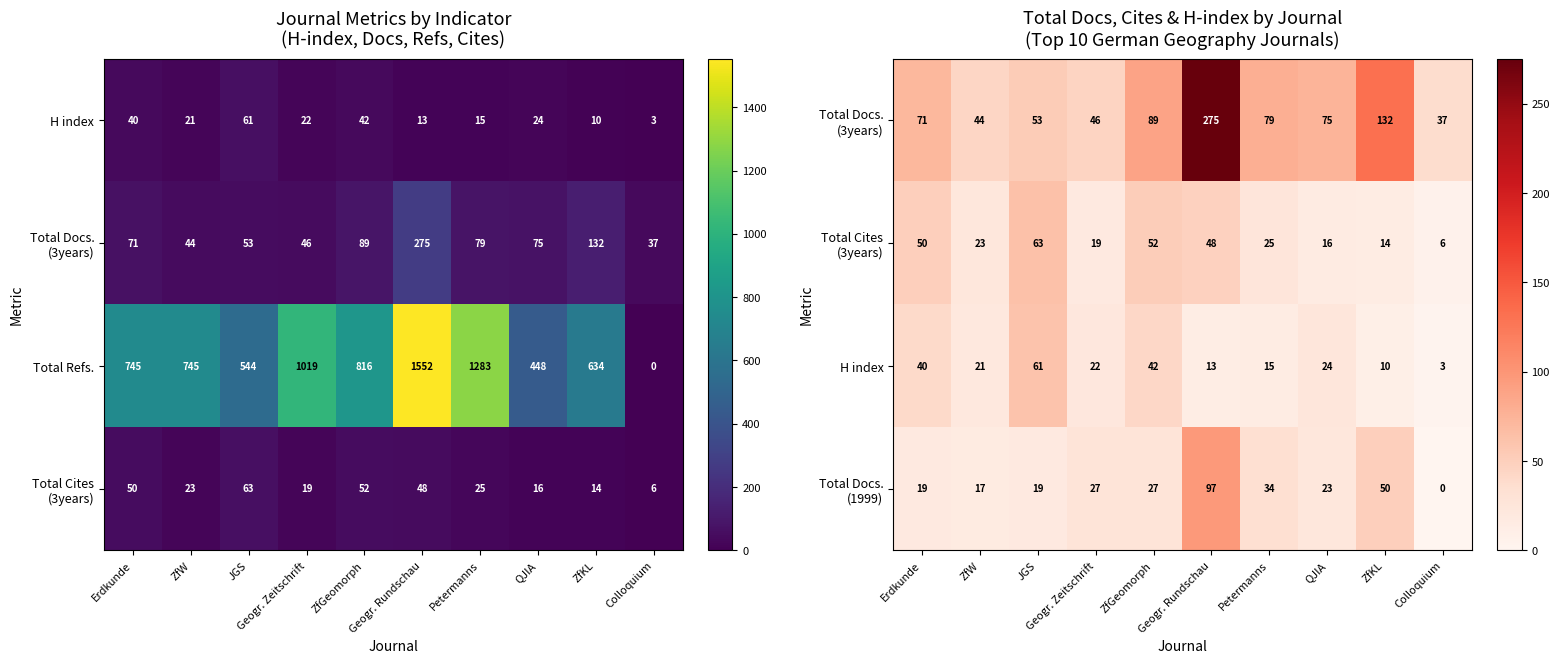

What is the difference between the maximum and minimum values in the Total Refs. series?

1552